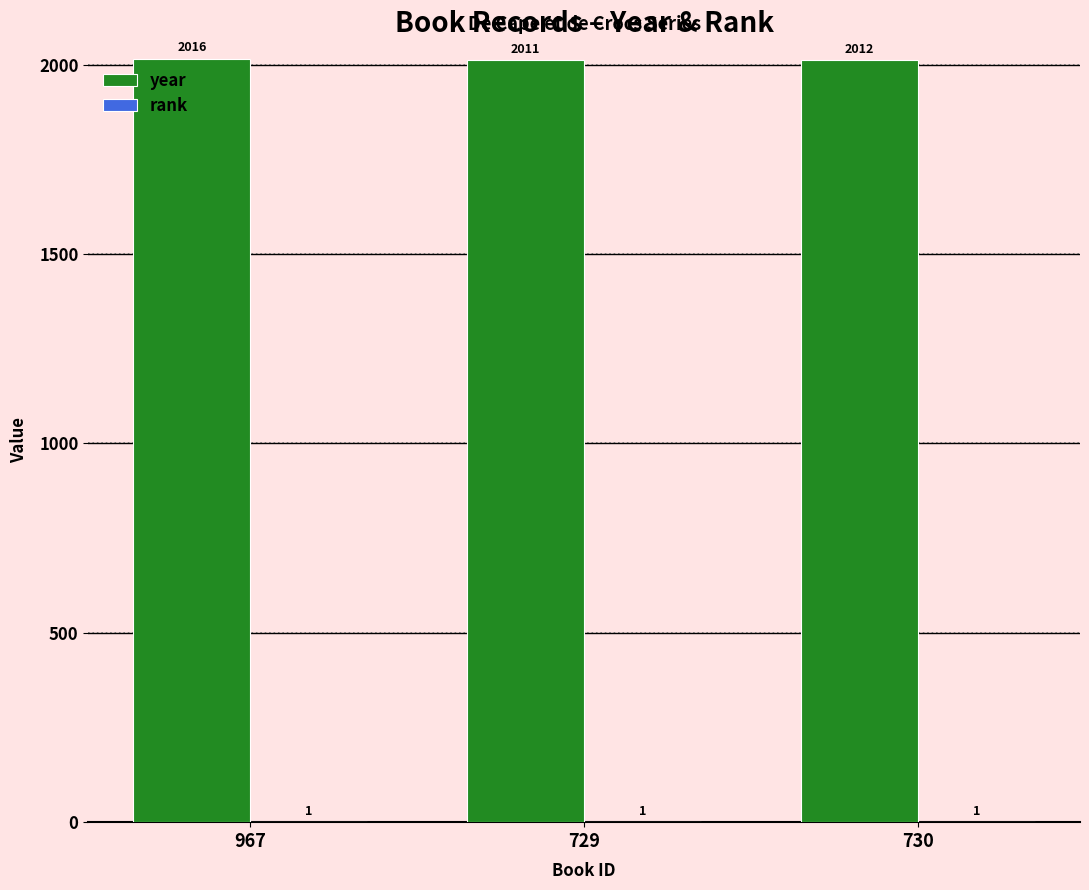

Which category has the highest value in the year series?

967